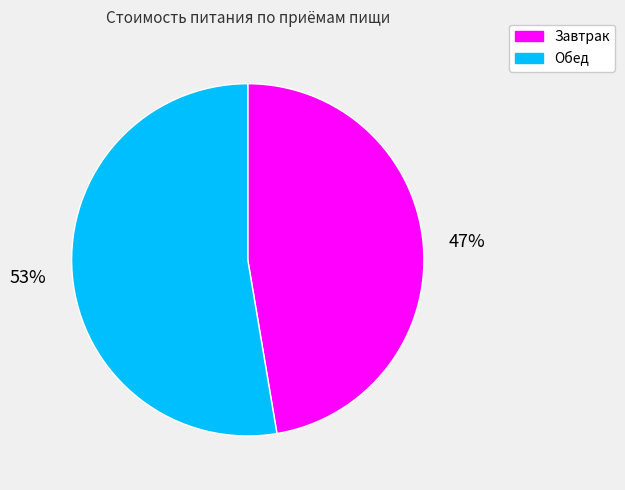

To the nearest percent, what percentage of the pie is Завтрак?

47%